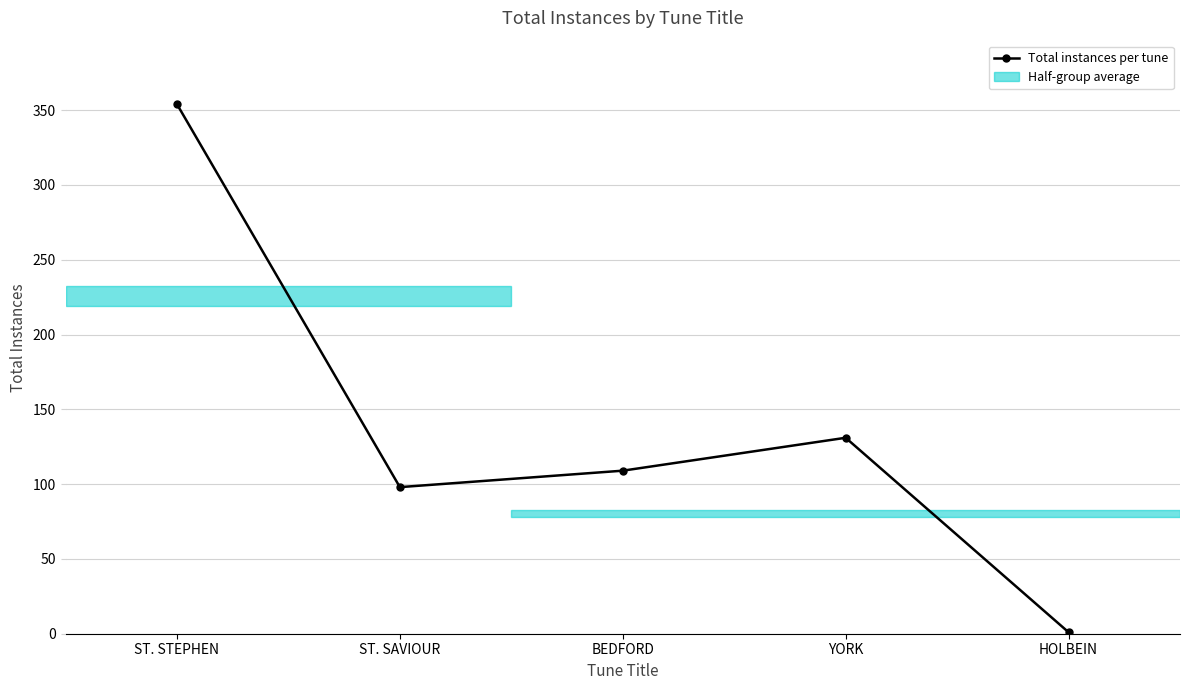

What is the ratio of the value at BEDFORD to the value at ST. STEPHEN?

0.3